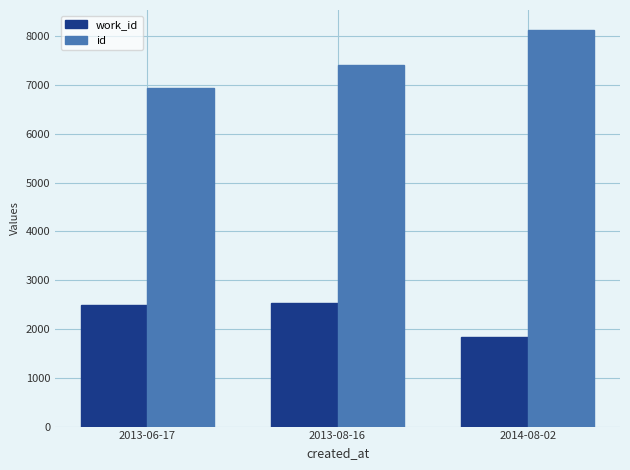

Is it true that id equals 7400.7 at 2013-08-16?

True